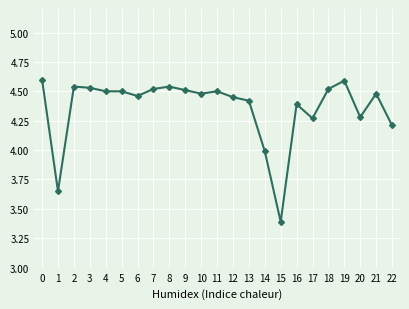

True or false: there are more than 1 points higher than both neighbors.

True